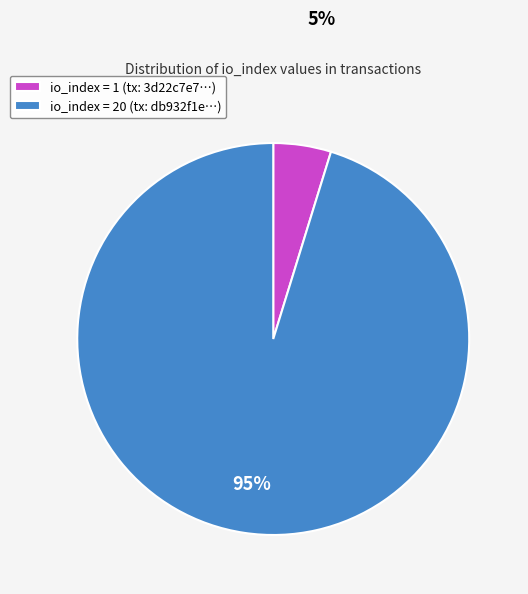

Which slice is the largest?

io_index = 20 (tx: db932f1e…)